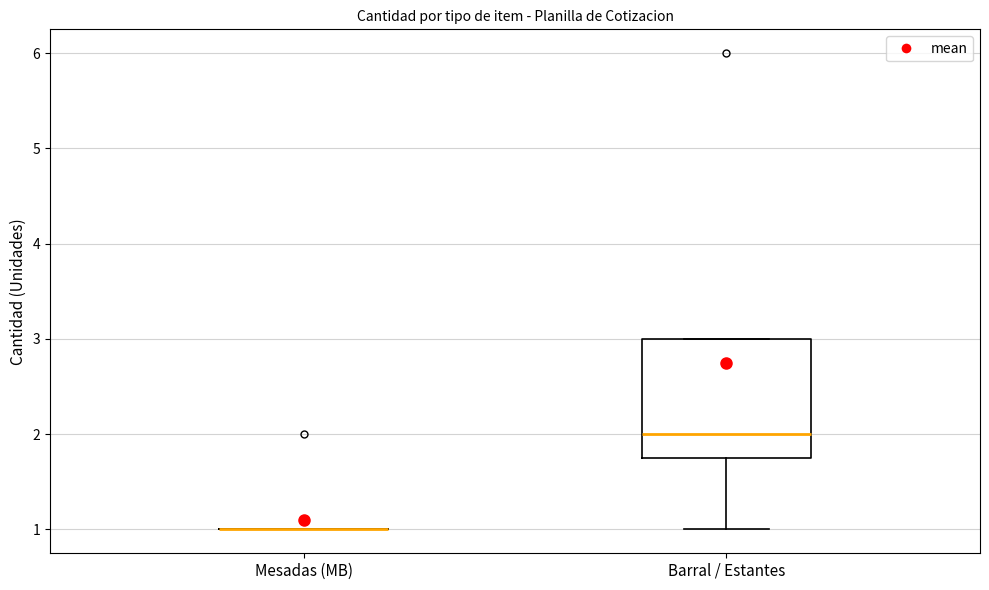

Reading left to right, transcribe this box plot: for each box, give where its median line is, the range the box spans, and where its two whiskers end, as read against the y-axis. The values are not printed on the chart, so give them approximately, as read against the axis.

Mesadas (MB): box collapsed to a line at 1.0, whiskers 1.0 to 1.0
Barral / Estantes: median 2.0, box 1.8 to 3.0, whiskers 1.0 to 3.0